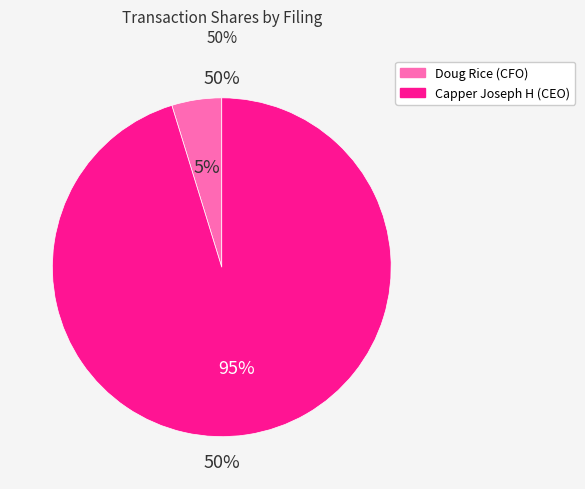

How many segments does this pie chart have?

2